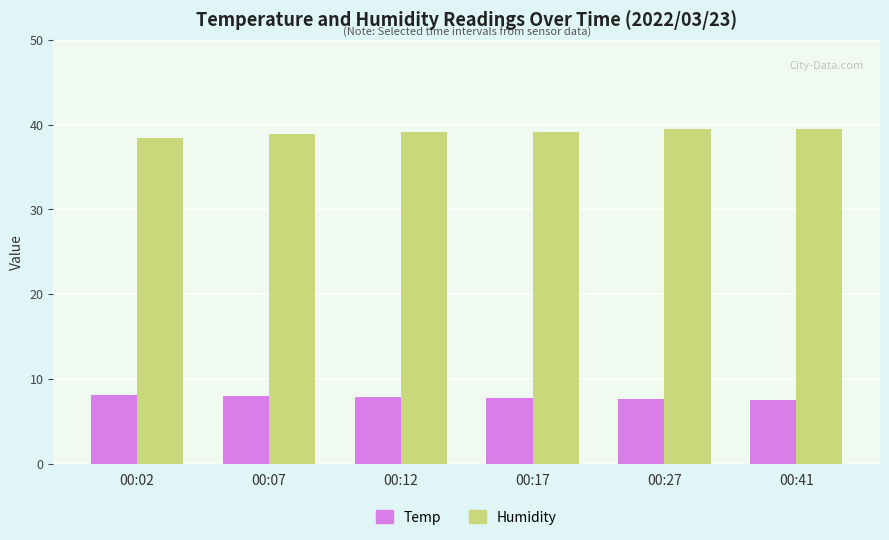

What is the sum of the Humidity values at 00:41 and 00:27?

79.0